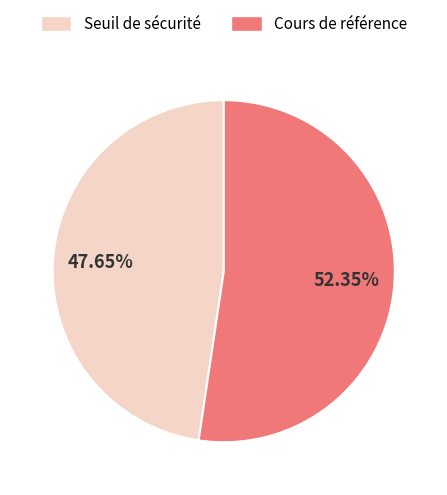

Do Seuil de sécurité and Cours de référence together represent more than half of the pie?

Yes